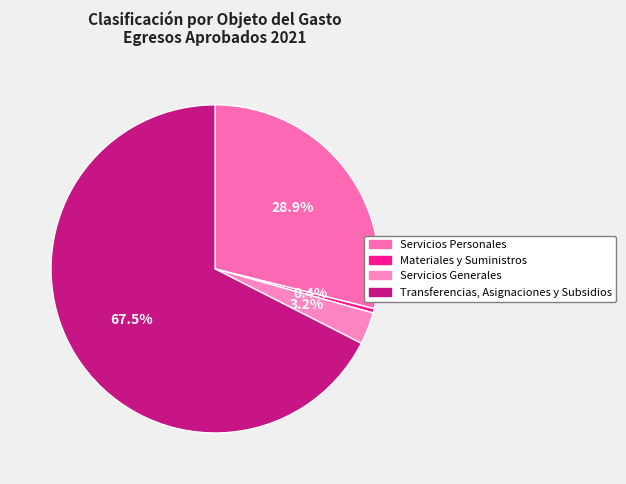

What is the smallest slice in the pie chart?

Materiales y Suministros